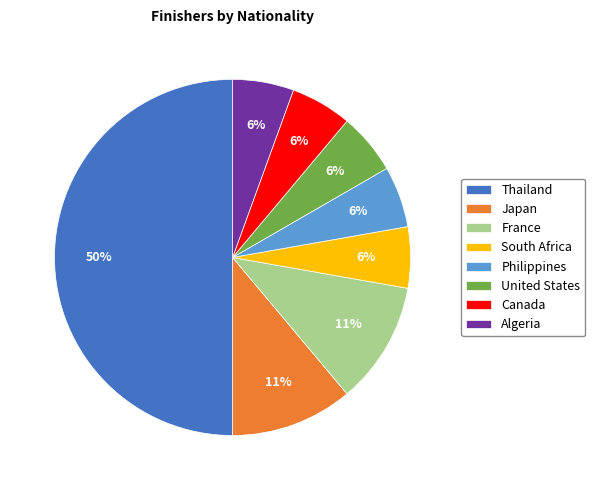

What is the ratio of the value at Algeria to the value at South Africa?

1.0